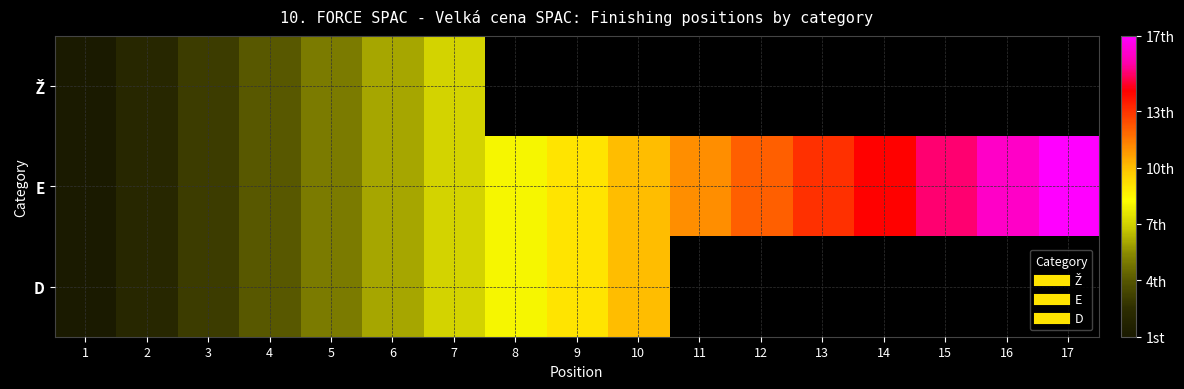

True or false: Ž has a value of 3.0 at 3.

True